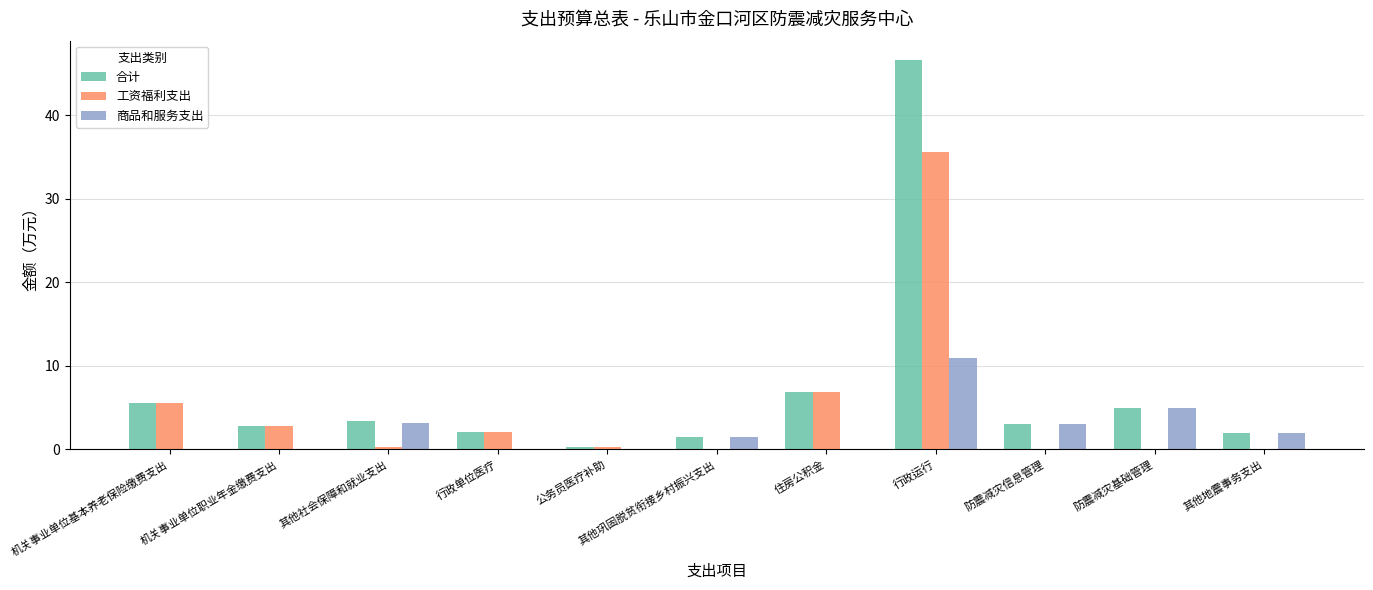

Are the bars grouped side by side (vs. stacked)?

Yes